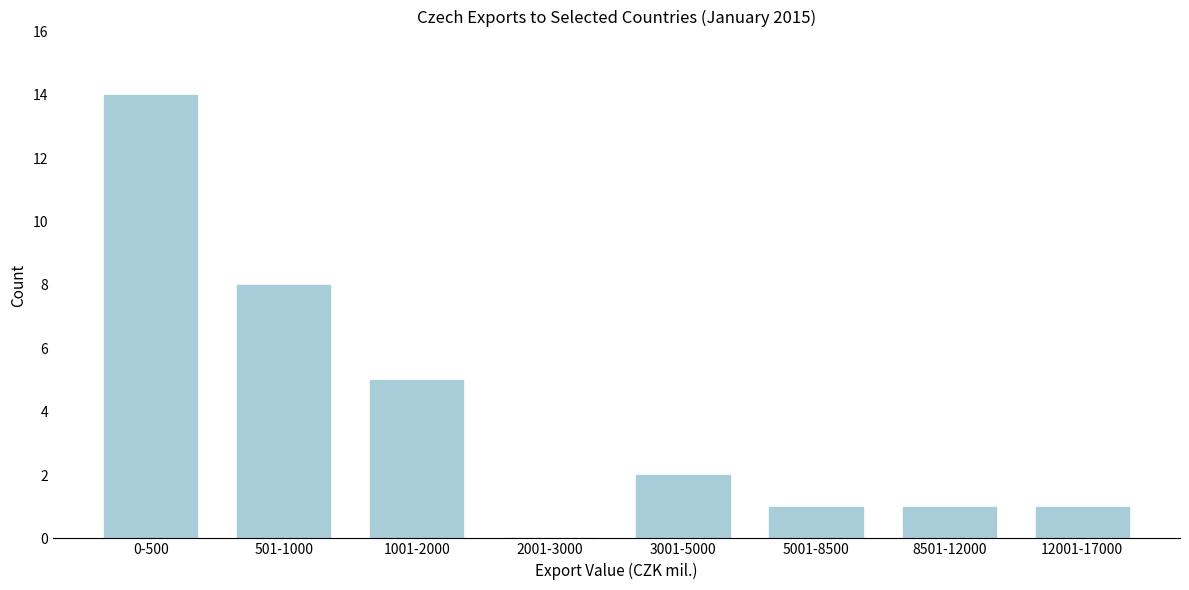

Reading right to left, list all the values displayed in this chart.

12001-17000=1	8501-12000=1	5001-8500=1	3001-5000=2	2001-3000=0	1001-2000=5	501-1000=8	0-500=14